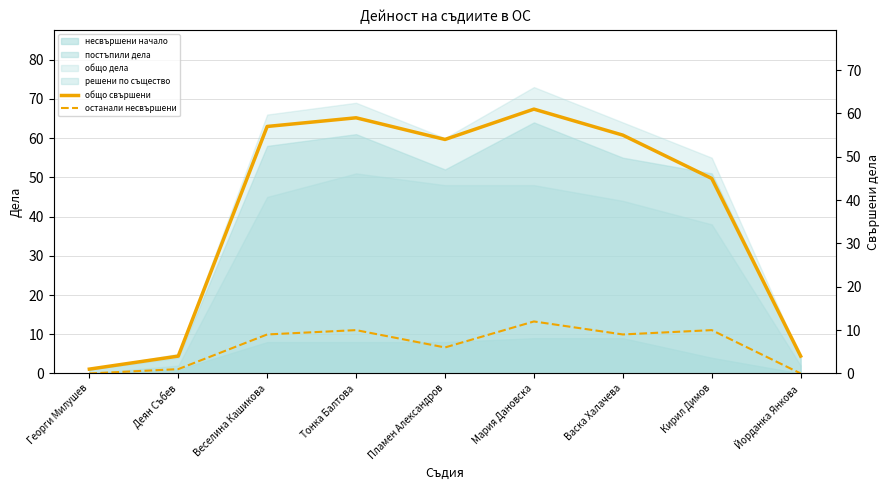

What value does the общо свършени series have at Георги Милушев?

1